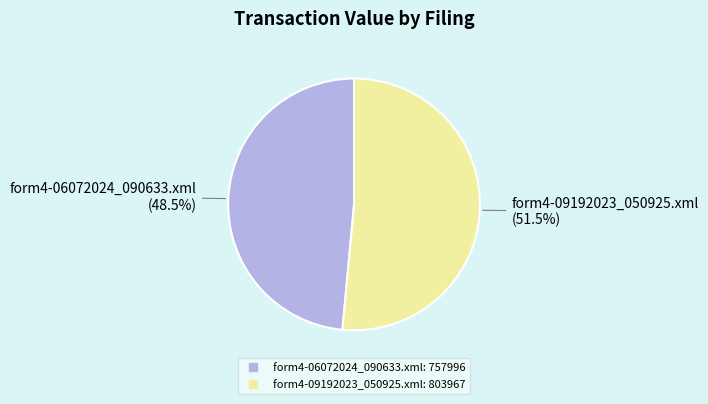

Is it true that form4-06072024_090633.xml is 40% of the pie?

False